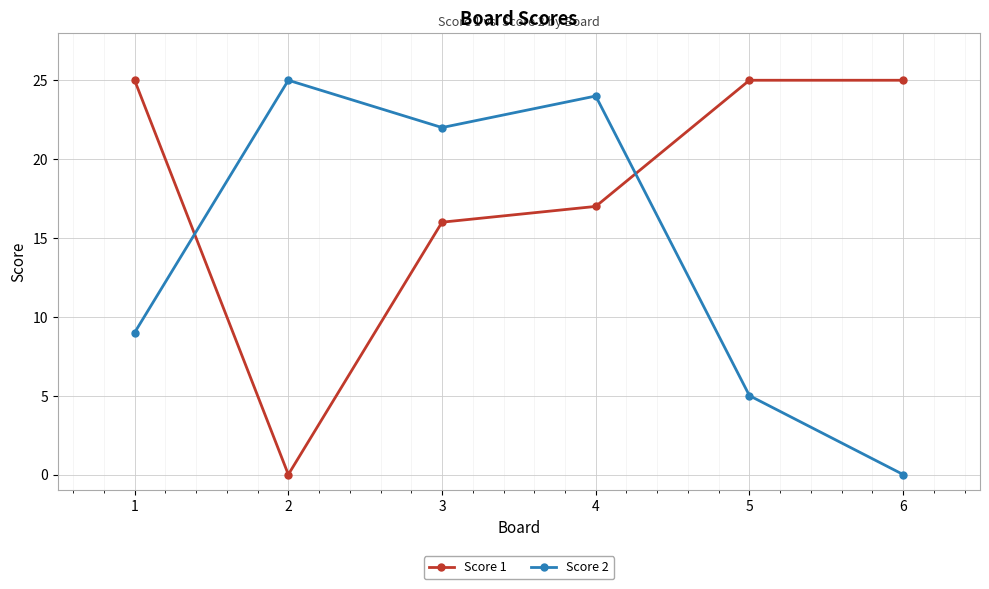

Reading left to right, list all the values displayed in this chart.

Score 1: 25	0	16	17	25	25
Score 2: 9	25	22	24	5	0